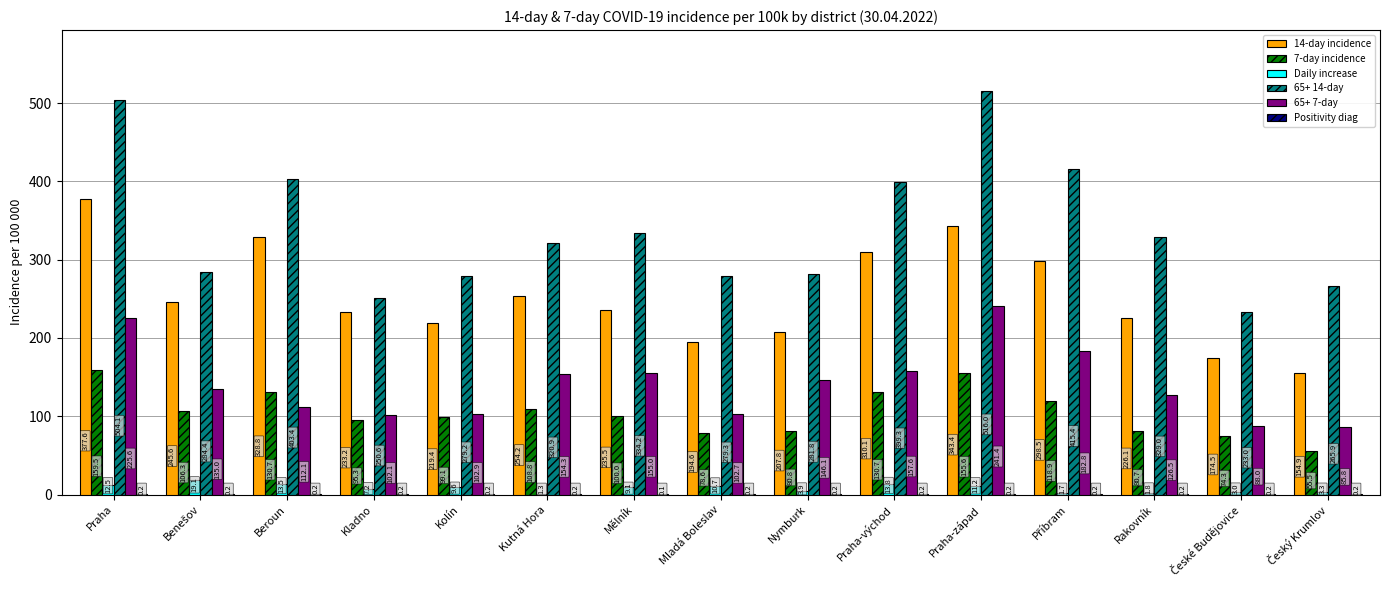

Which series changed the most between Kolín and Praha-západ?

65+ 14-day